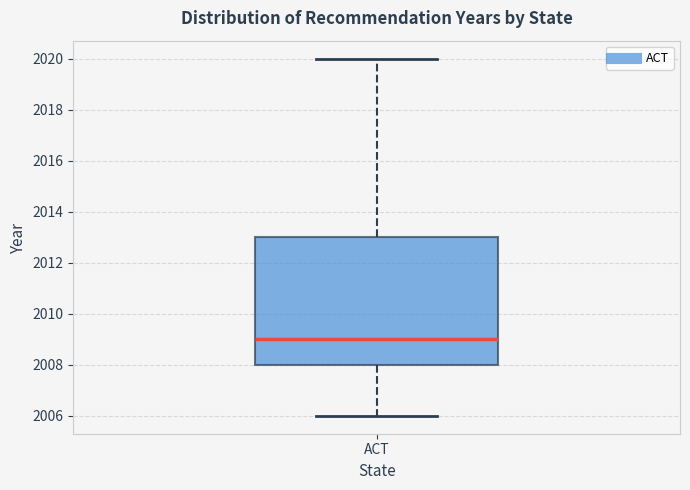

Transcribe this box plot: give where the median line is, the range the box spans, and where the two whiskers end, as read against the y-axis. The values are not printed on the chart, so give them approximately, as read against the axis.

median 2009, box 2008 to 2013, whiskers 2006 to 2020